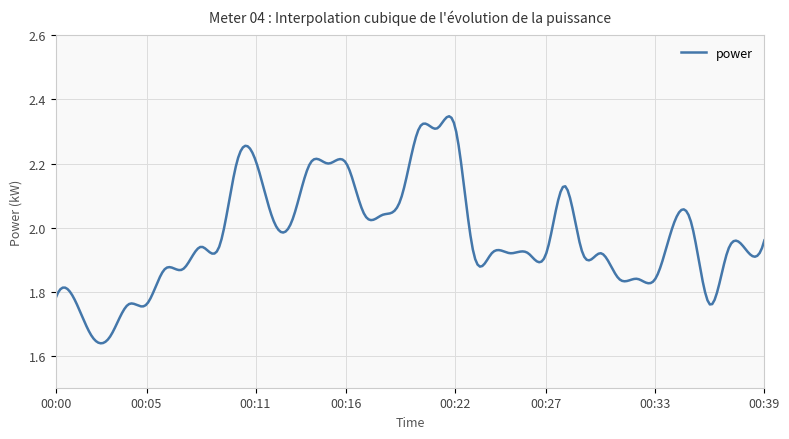

What is the difference between the maximum and minimum values?

0.7